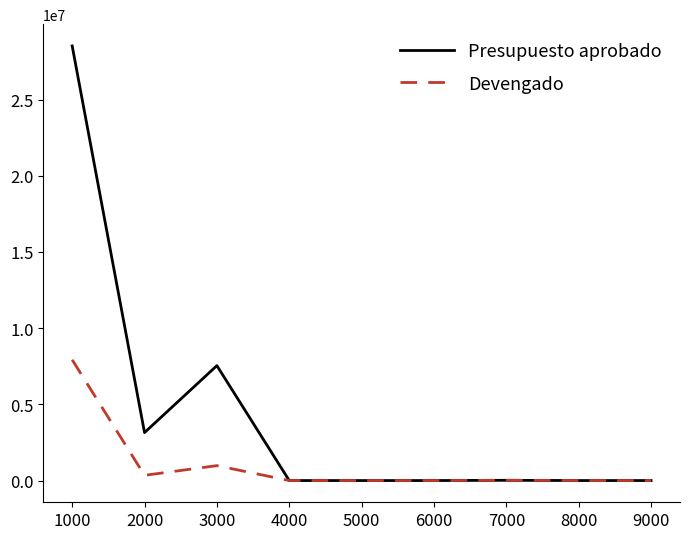

How many distinct data groups are displayed?

2